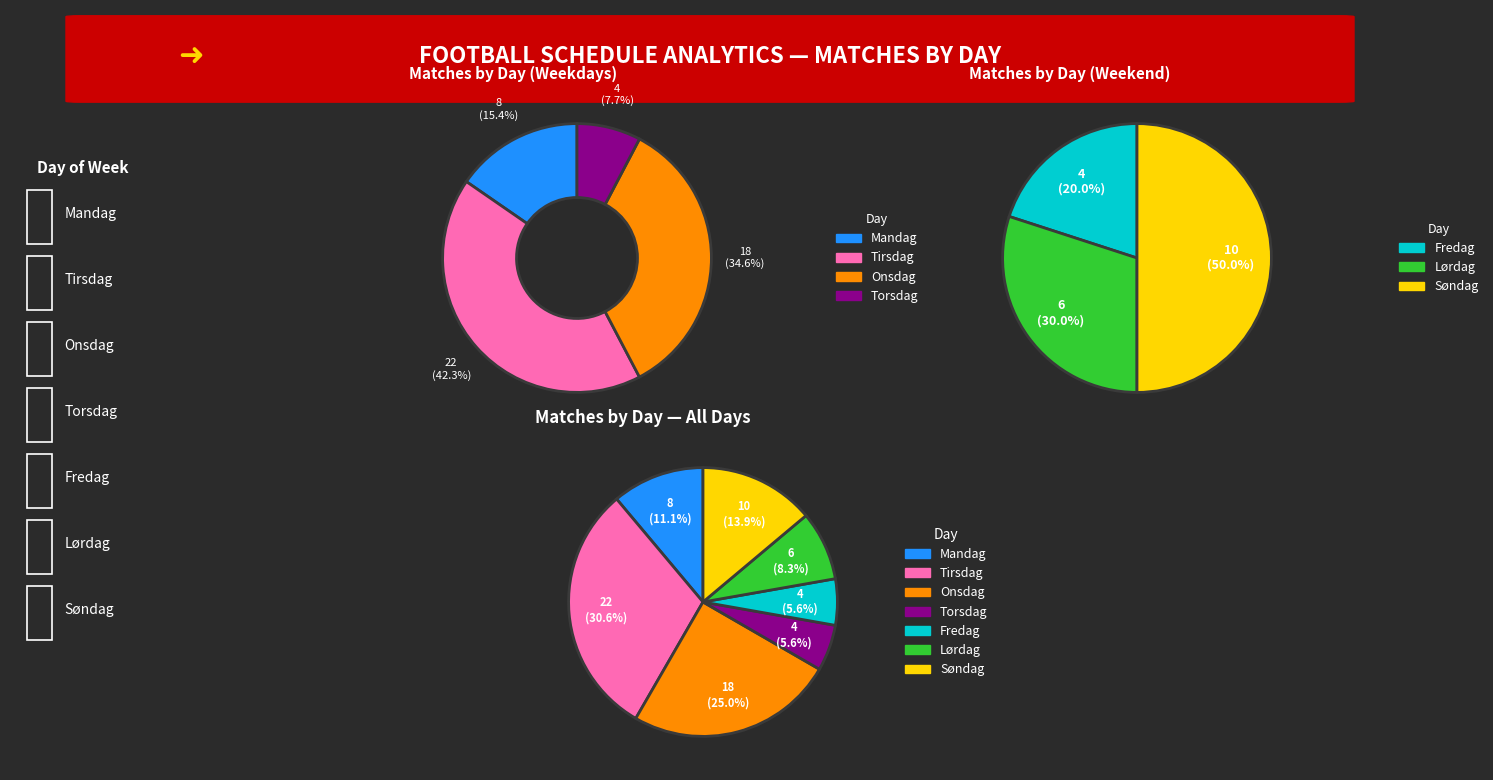

Which category has the smallest portion of the pie?

torsdag